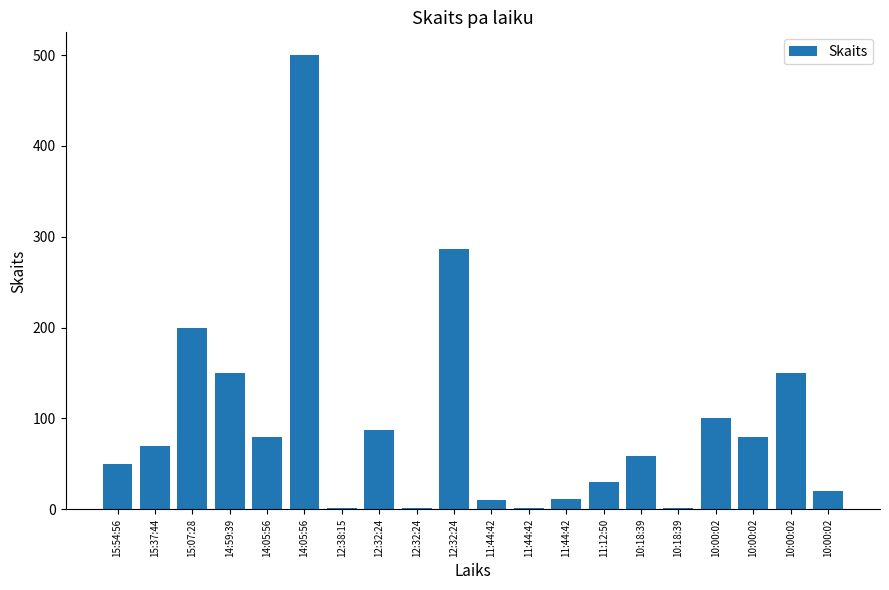

What is the ratio of the value at 15:07:28 to the value at 14:59:39?

1.3